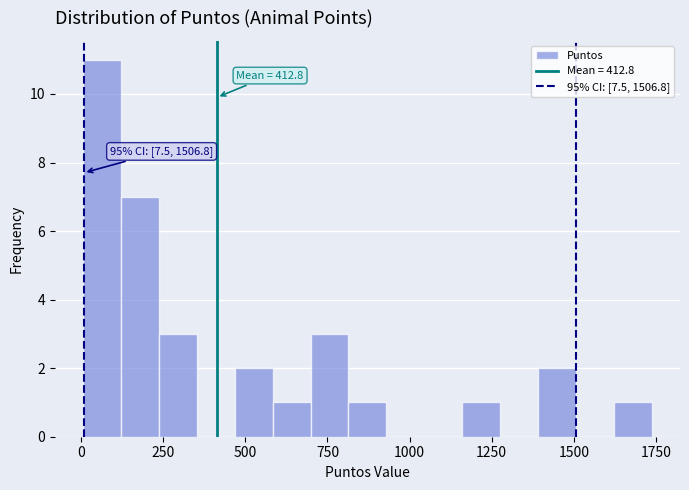

Read against the x-axis, roughly where is the centre of the tallest bar?

50